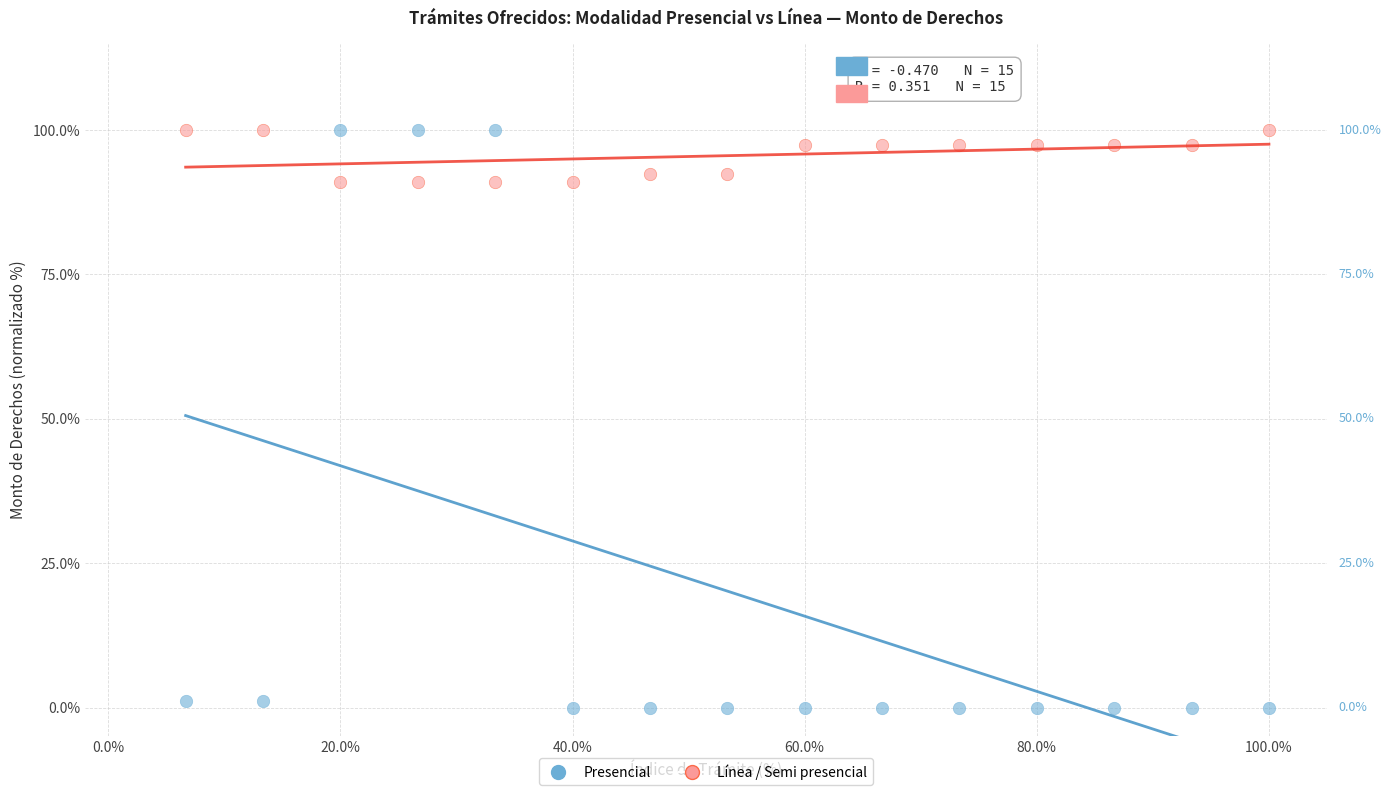

Which series has the largest Y range (max minus min)?

Presencial